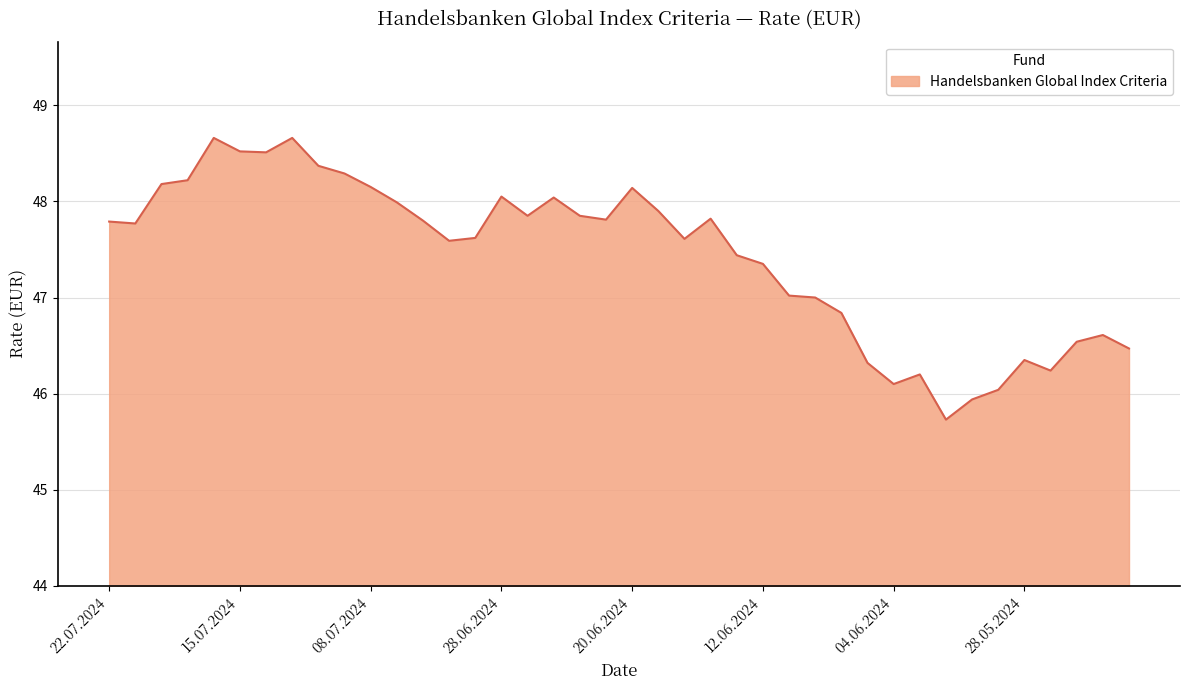

What is the difference between the maximum and minimum values?

2.9